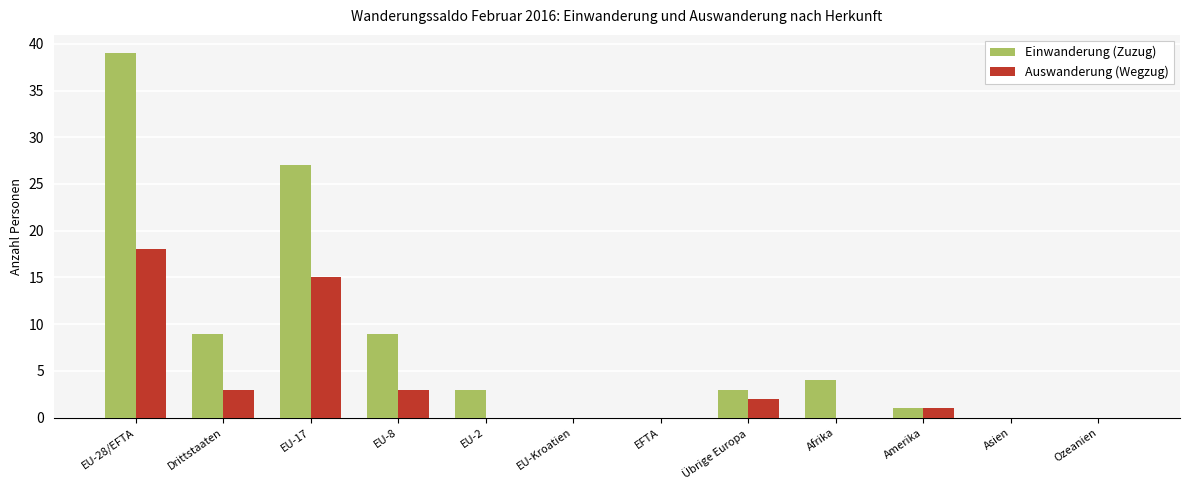

The Auswanderung (Wegzug) series shows 1 at Amerika. True or false?

True